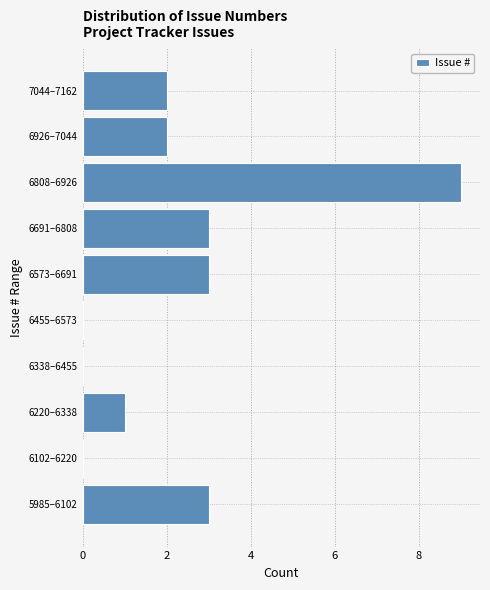

Reading bottom to top, what are all the values shown in this chart?

5985–6102=3	6102–6220=0	6220–6338=1	6338–6455=0	6455–6573=0	6573–6691=3	6691–6808=3	6808–6926=9	6926–7044=2	7044–7162=2